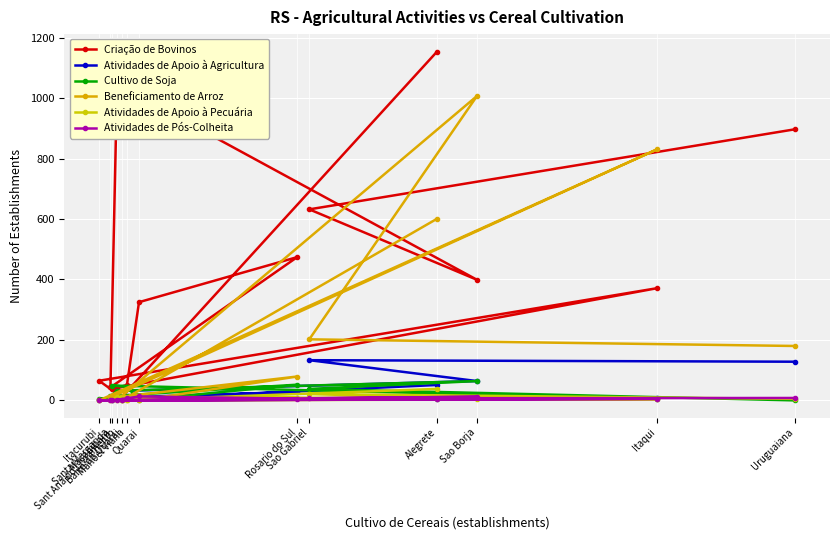

How many lines are shown in the chart?

6